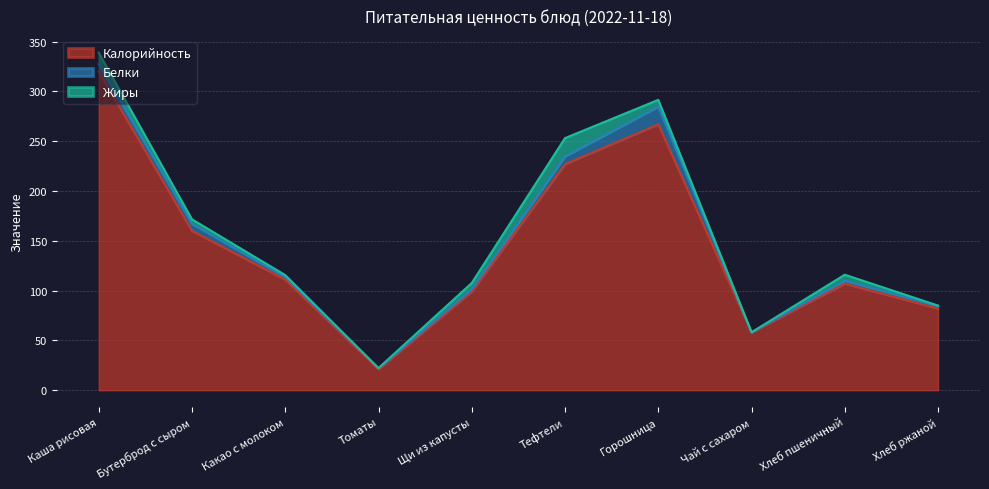

Reading left to right, what are all the values shown in this chart?

Калорийность: 320.0	160.0	111.0	21.0	99.0	227.0	267.0	58.0	107.0	82.0
Белки: 7.4	7.0	2.6	1.0	2.1	7.8	17.8	0.2	3.0	2.6
Жиры: 11.5	4.6	2.0	0.2	6.6	18.4	6.8	0.0	6.0	0.4